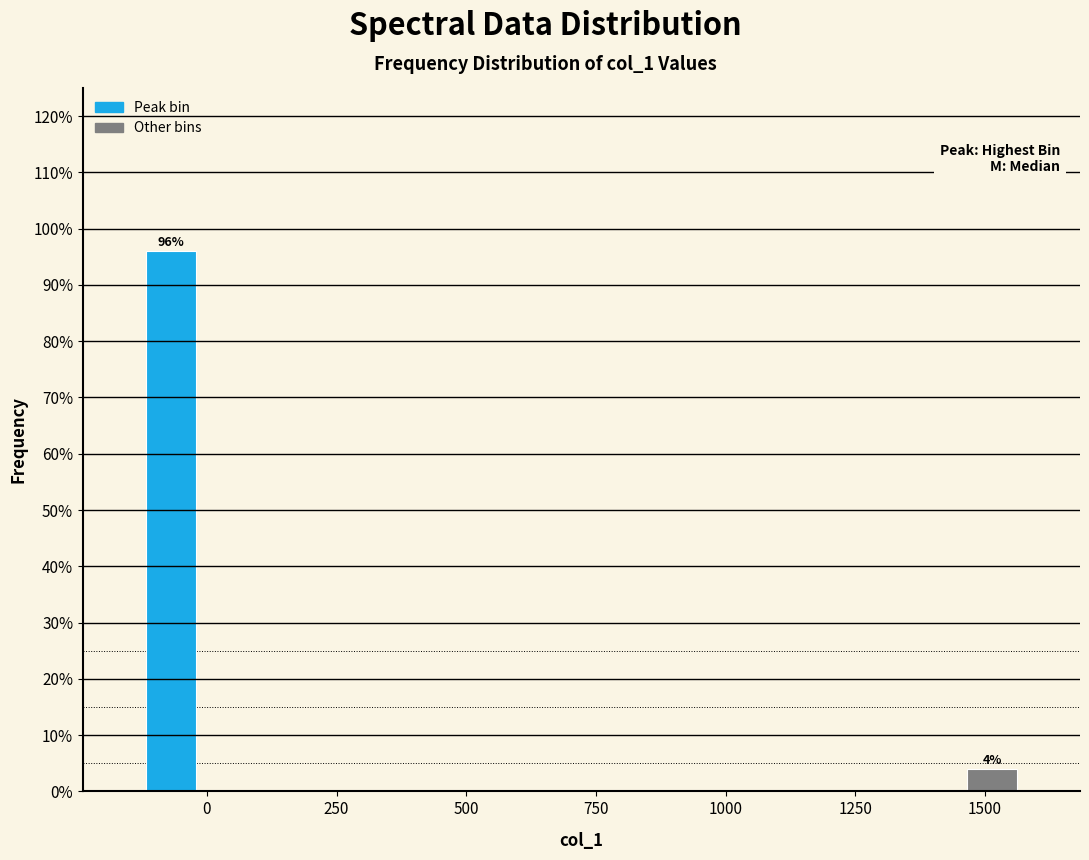

Around what value on the x-axis is the tallest bar? Give the approximate position of its centre, as read against the axis.

-50